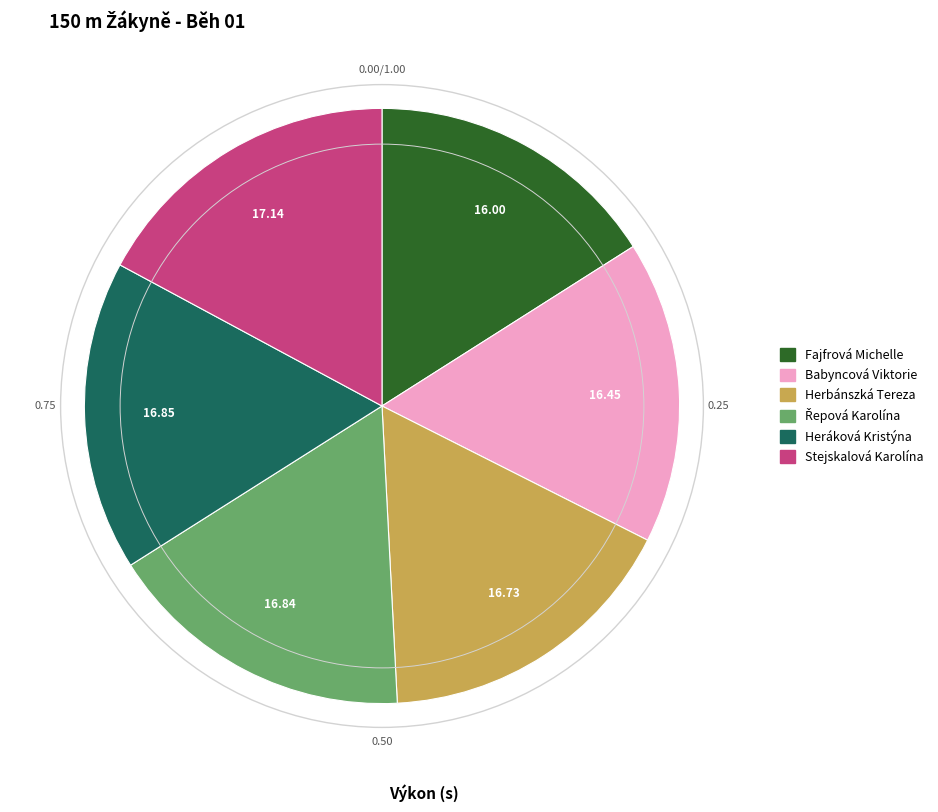

Is there a majority slice in this chart?

No